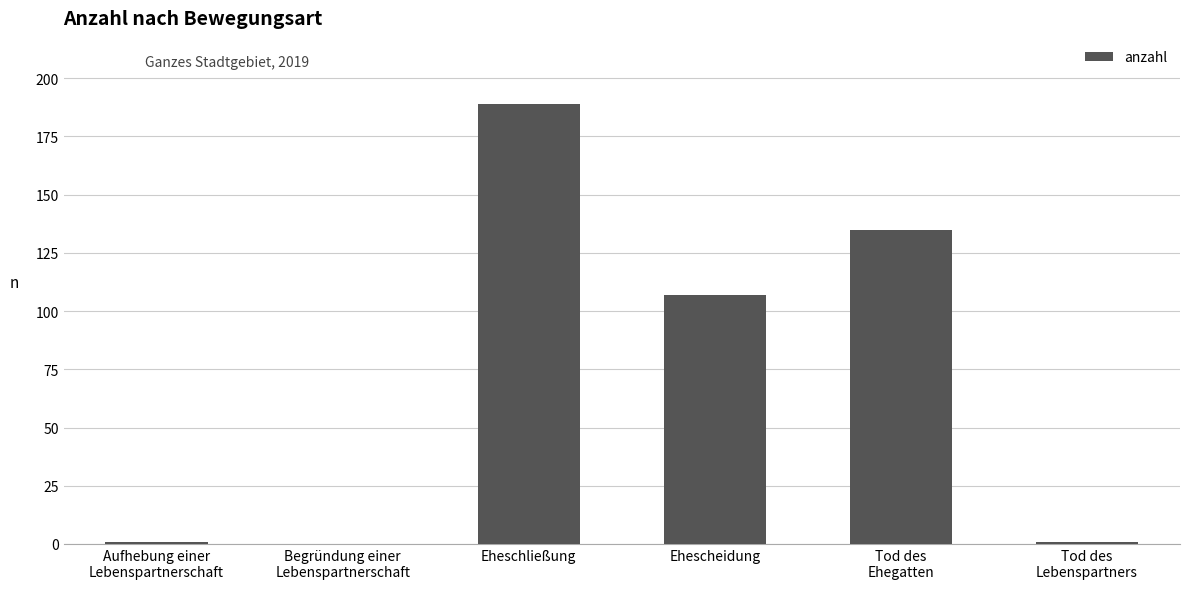

What is the difference between the values at Begründung einer
Lebenspartnerschaft and Tod des
Lebenspartners?

1